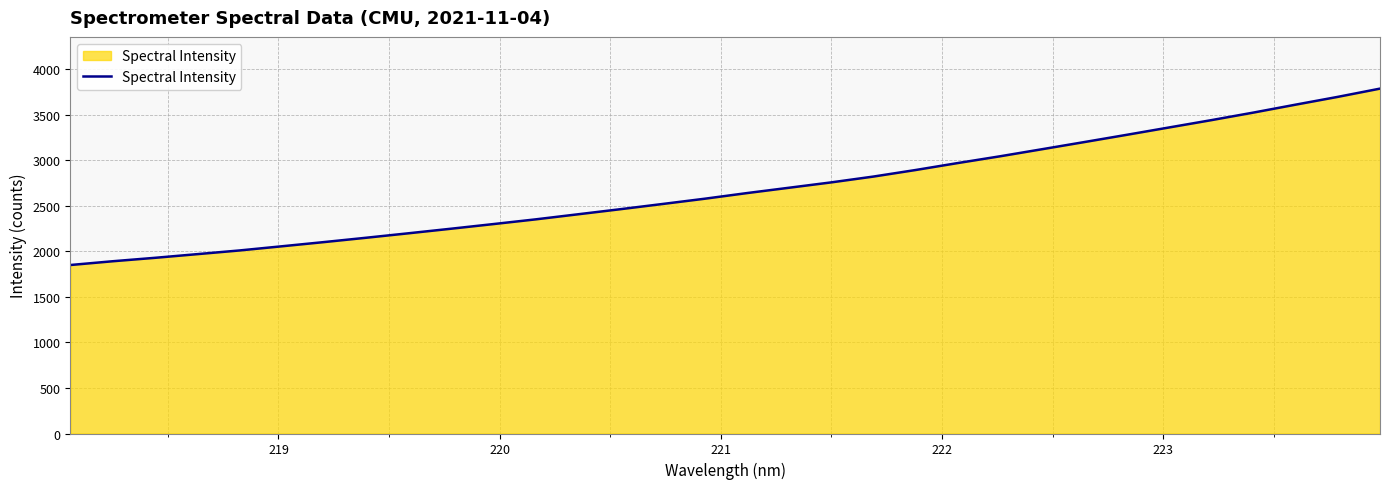

What is the smallest value displayed?

1849.9